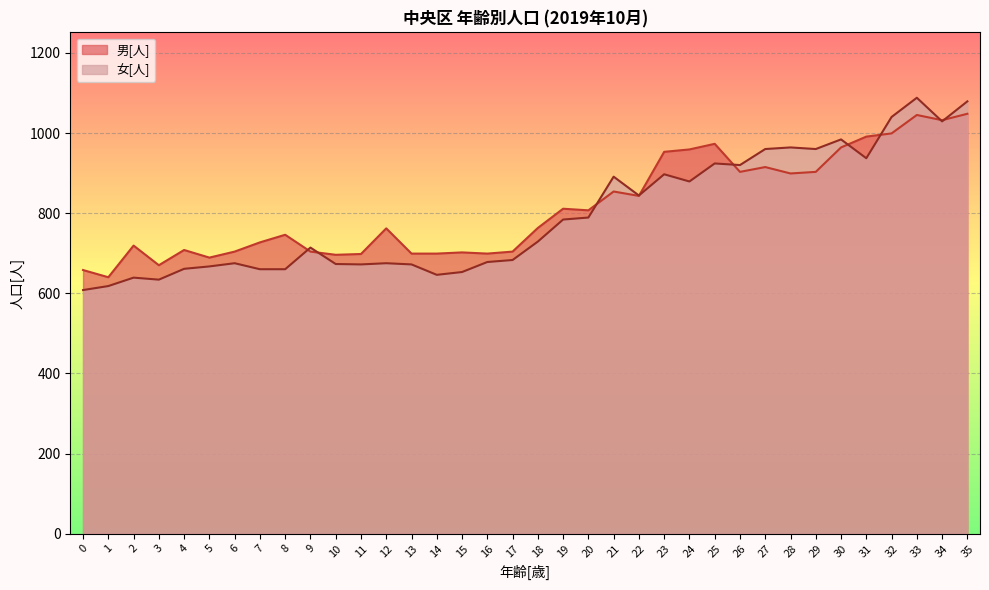

What is the sum of the 女[人] values at 7 and 0?

1268